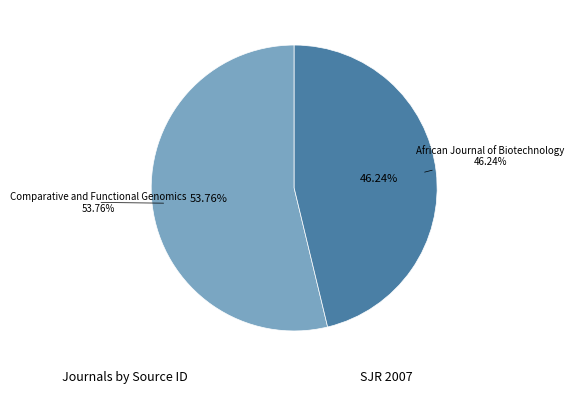

What portion of the pie excludes African Journal of Biotechnology?

53.8%